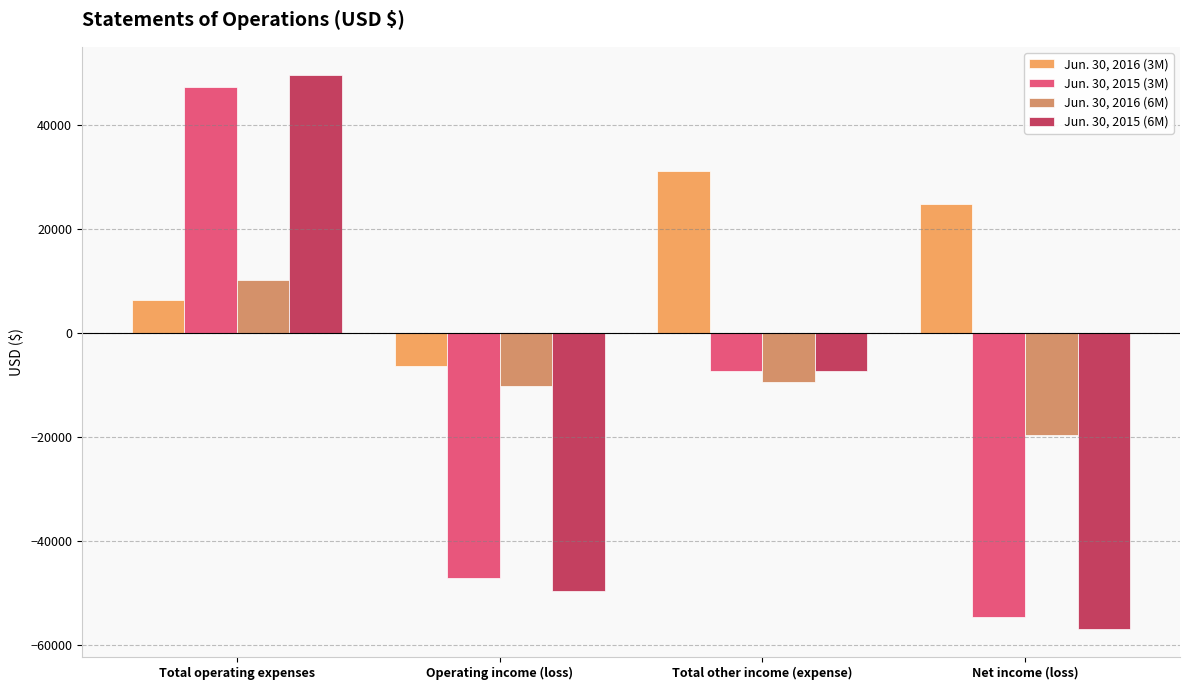

The value of Jun. 30, 2016 (6M) at Total operating expenses is 10151. True or false?

True